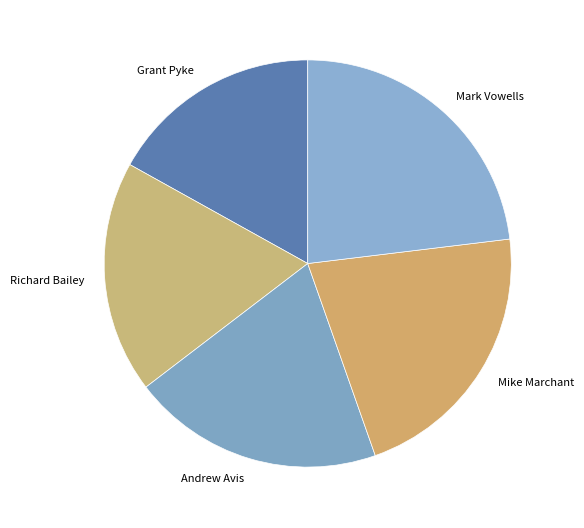

What is the smallest slice in the pie chart?

Grant Pyke